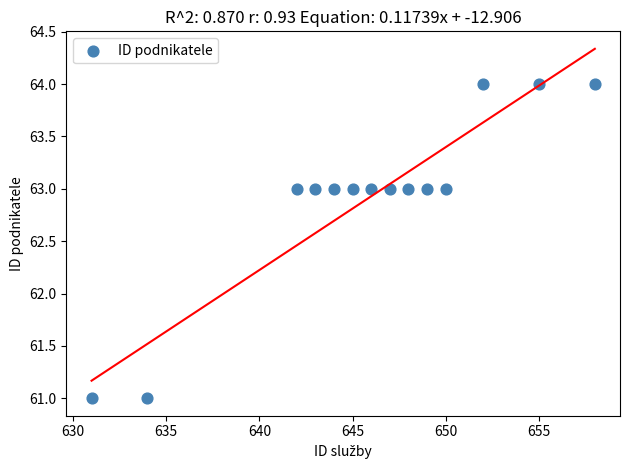

What is the range of Y values (max minus min)?

3